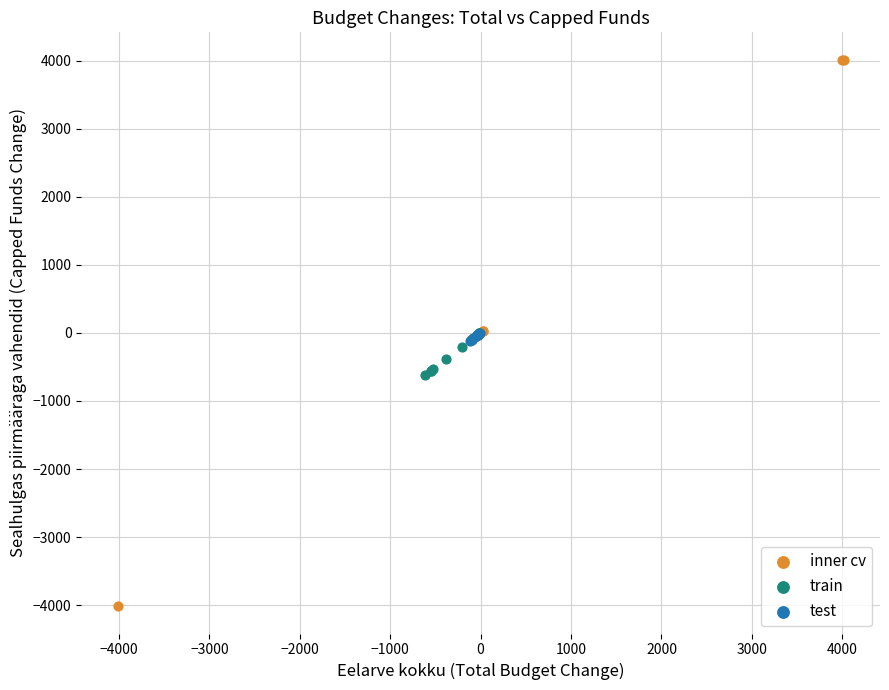

Which series has the widest spread of Y values?

inner cv